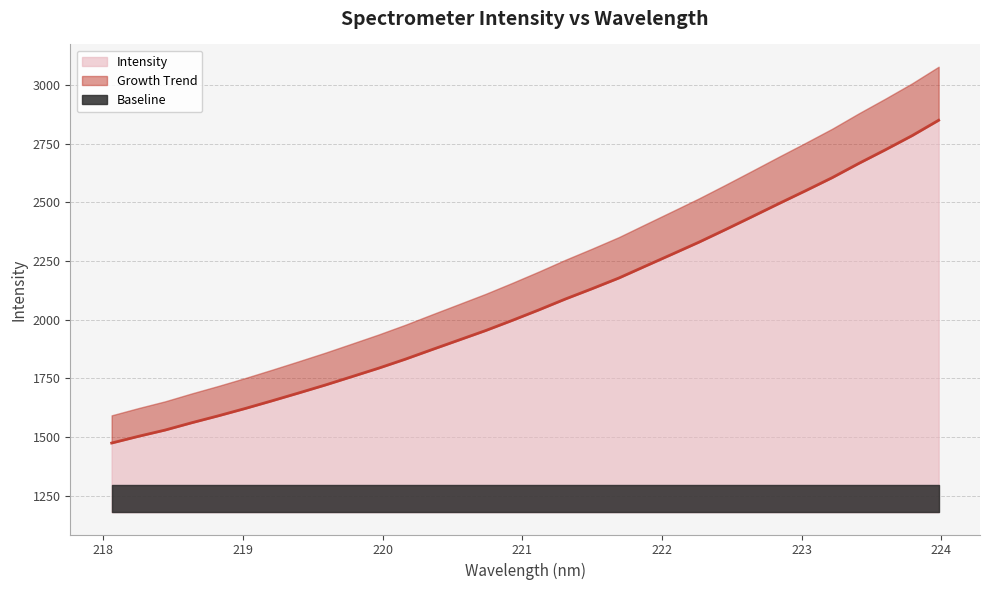

What is the ratio of the value at 223.7895 to the value at 223.9802?

1.0